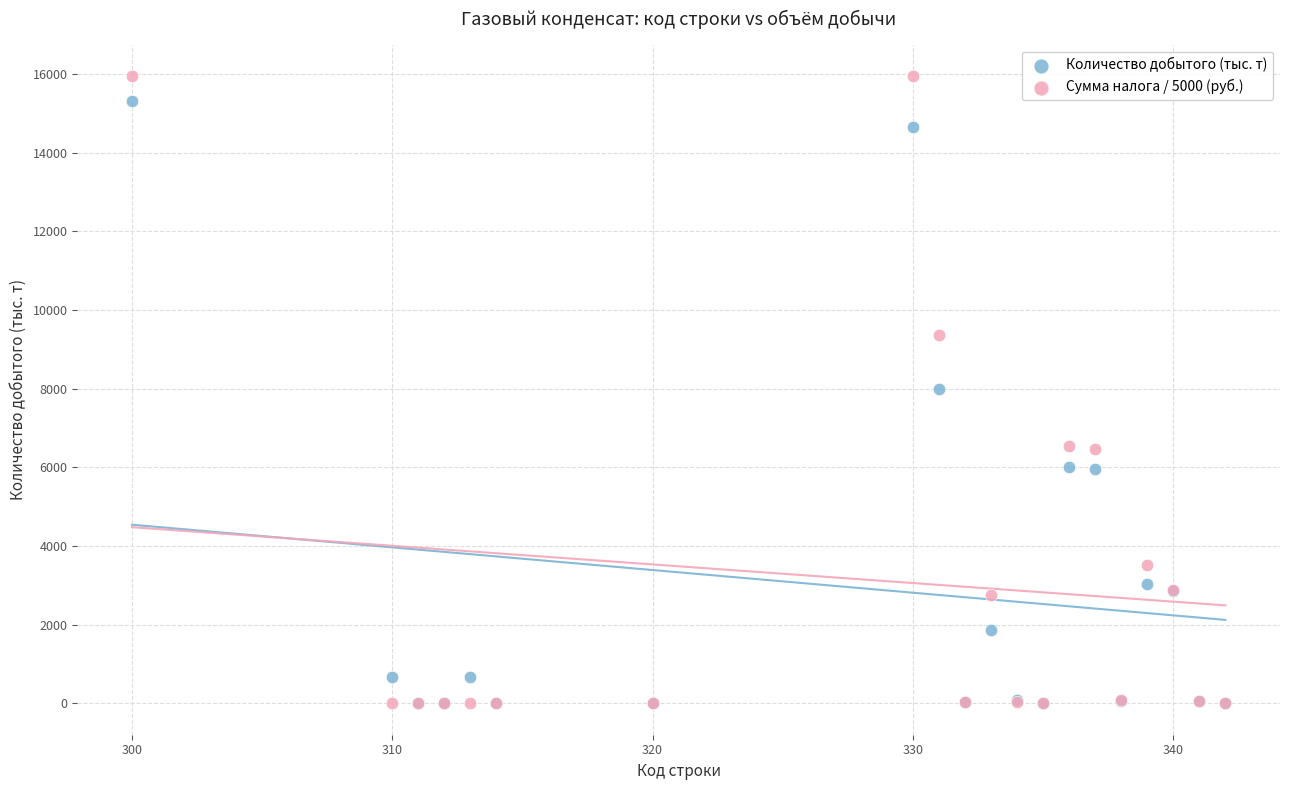

Which series reaches the maximum Y coordinate?

Сумма налога / 5000 (руб.)